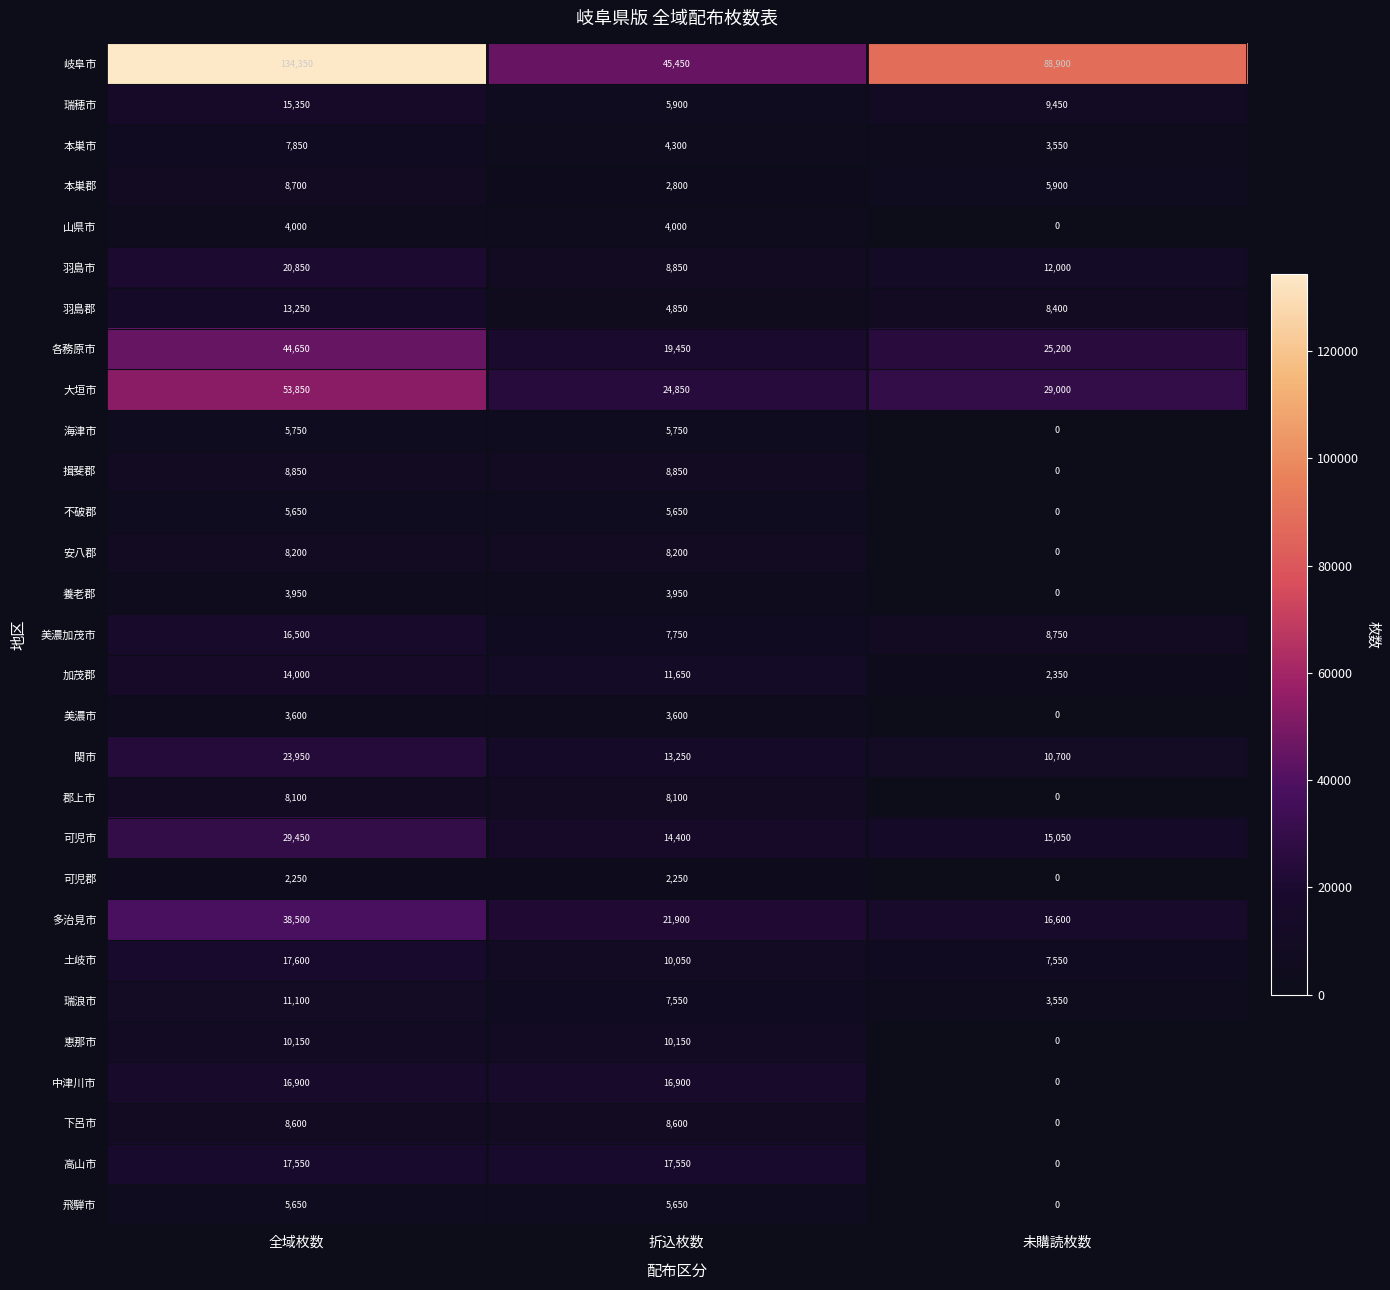

Which series changed the most between 全域枚数 and 折込枚数?

岐阜市